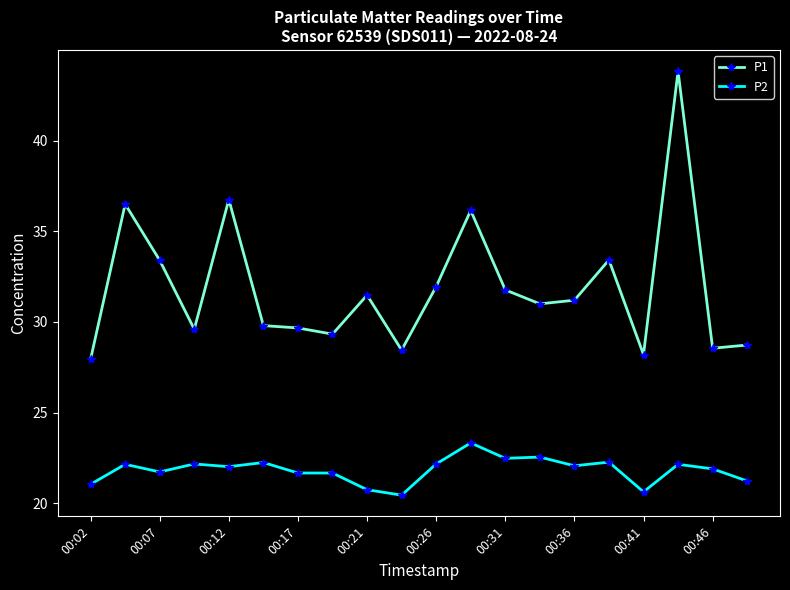

True or false: P1 and P2 intersect in this chart.

False